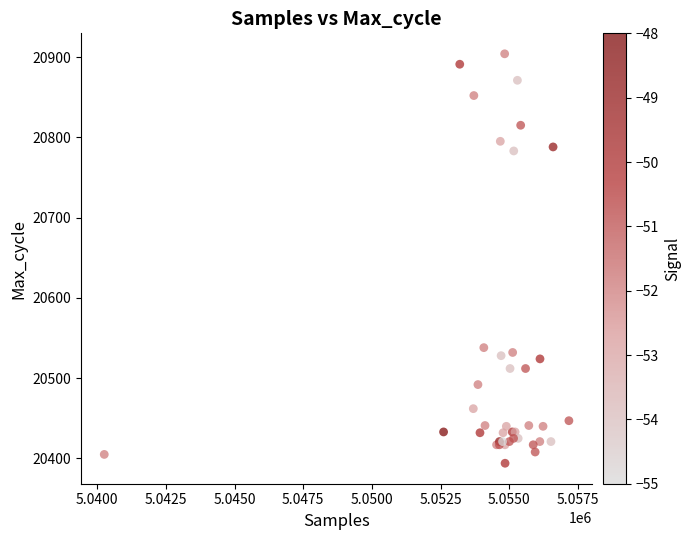

What Y value in the scatter plot is closest to 20649?

20538